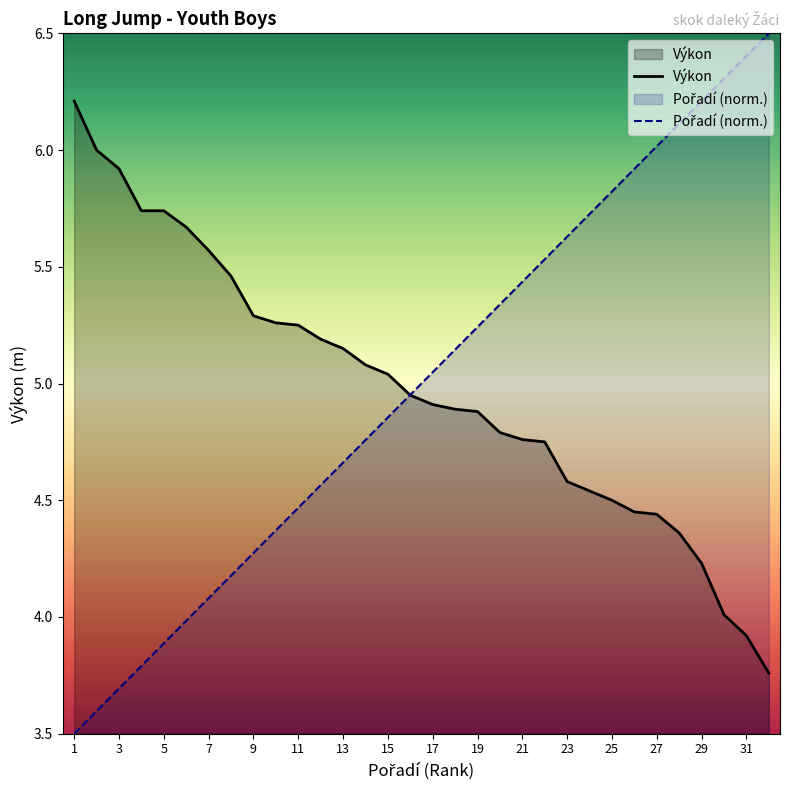

True or false: Pořadí (norm.) has more than 0 points higher than both neighbors.

False